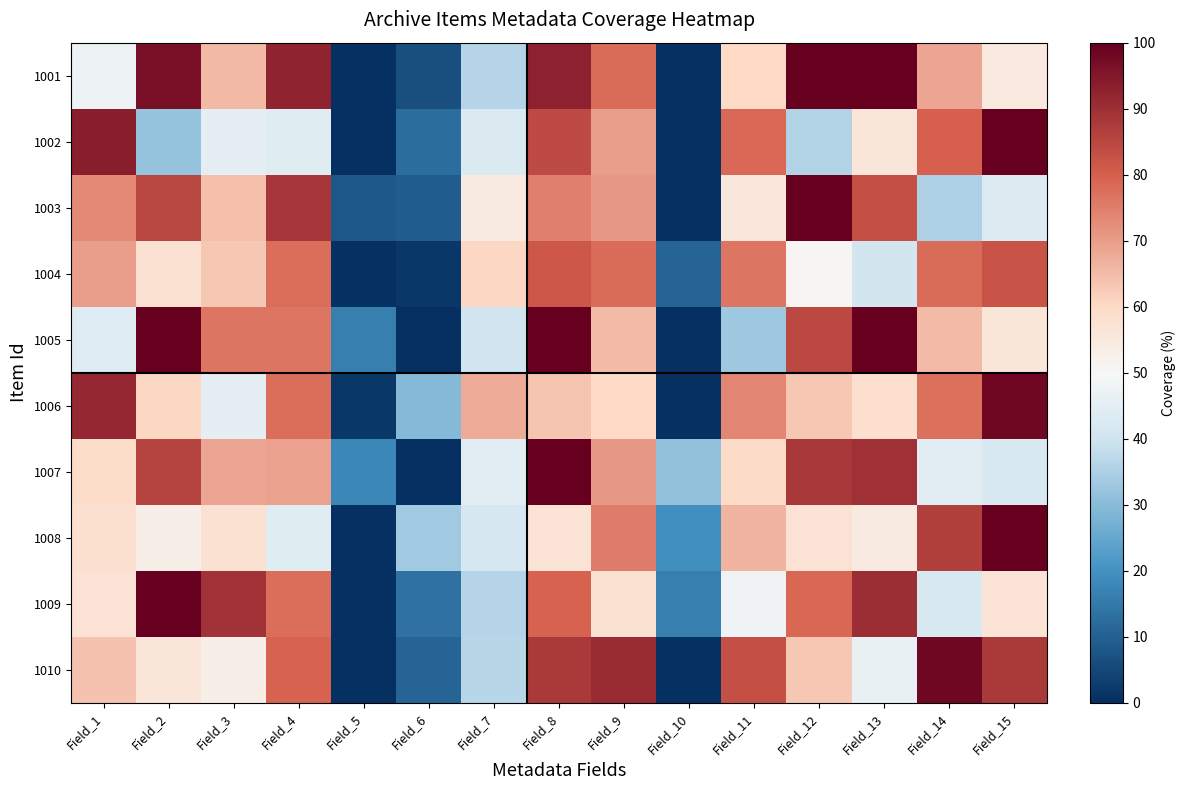

At which category is the sum across all series the highest?

Field_8